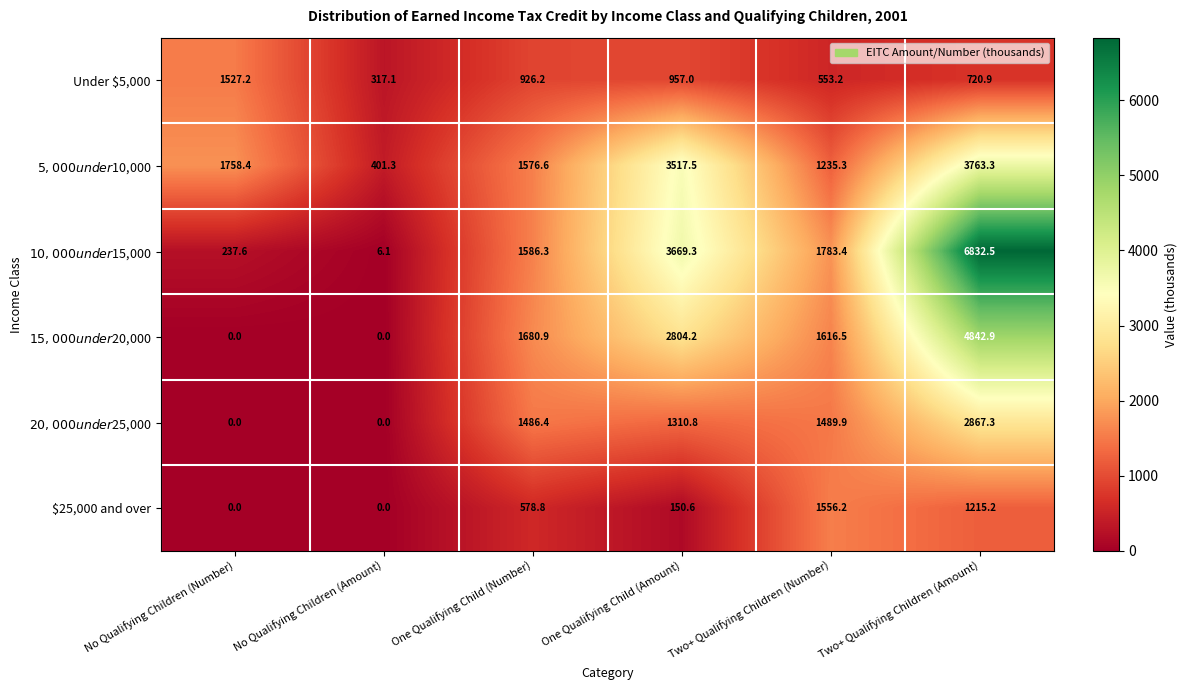

Which category has the highest value in the Under $5,000 series?

No Qualifying Children (Number)